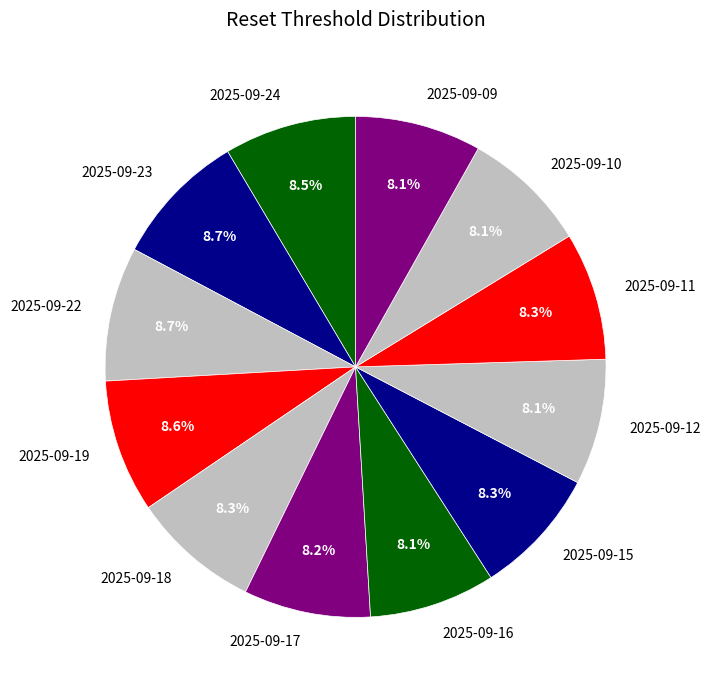

Is the sum of 2025-09-15 and 2025-09-22 greater than half?

No